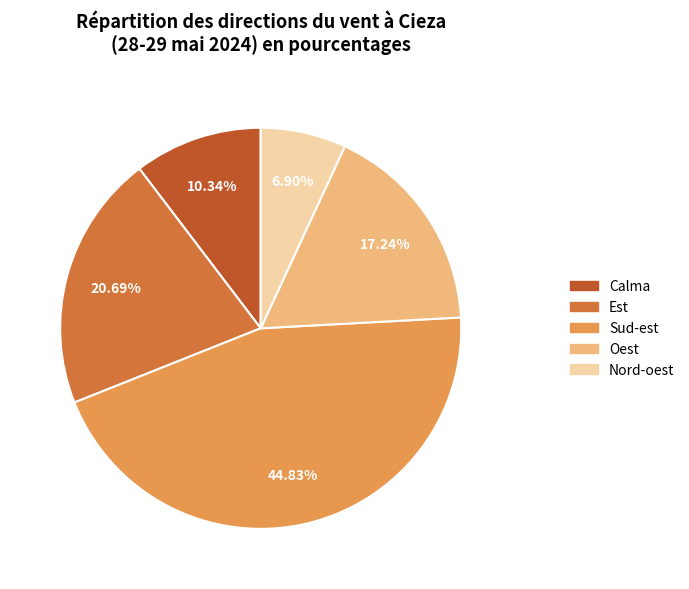

What percentage is the Sud-est slice, to the nearest percent?

45%